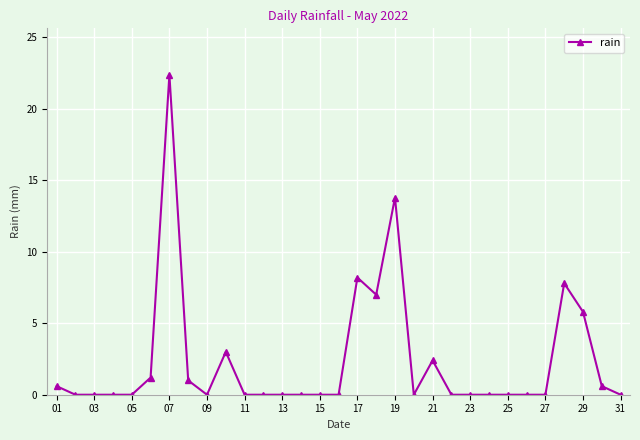

What is the sum of all values?

73.8